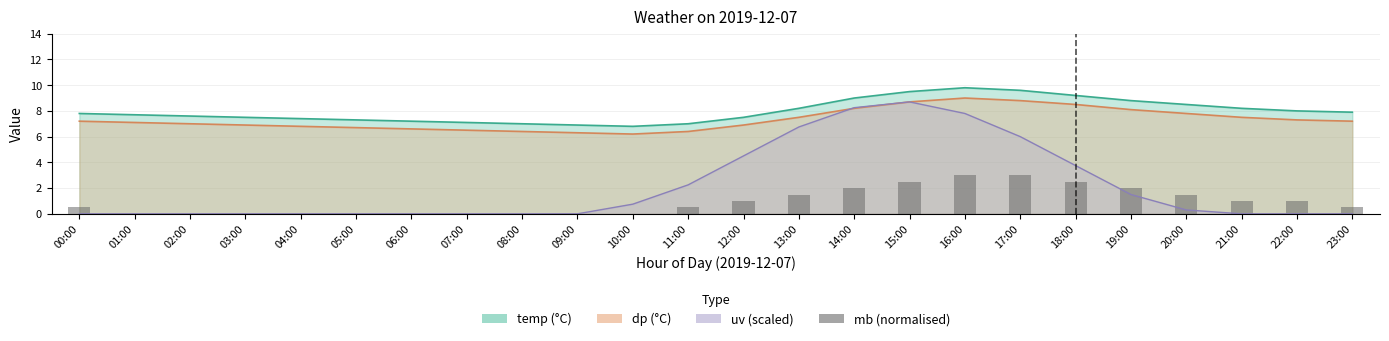

The value at 22:00 is 1.0. True or false?

True